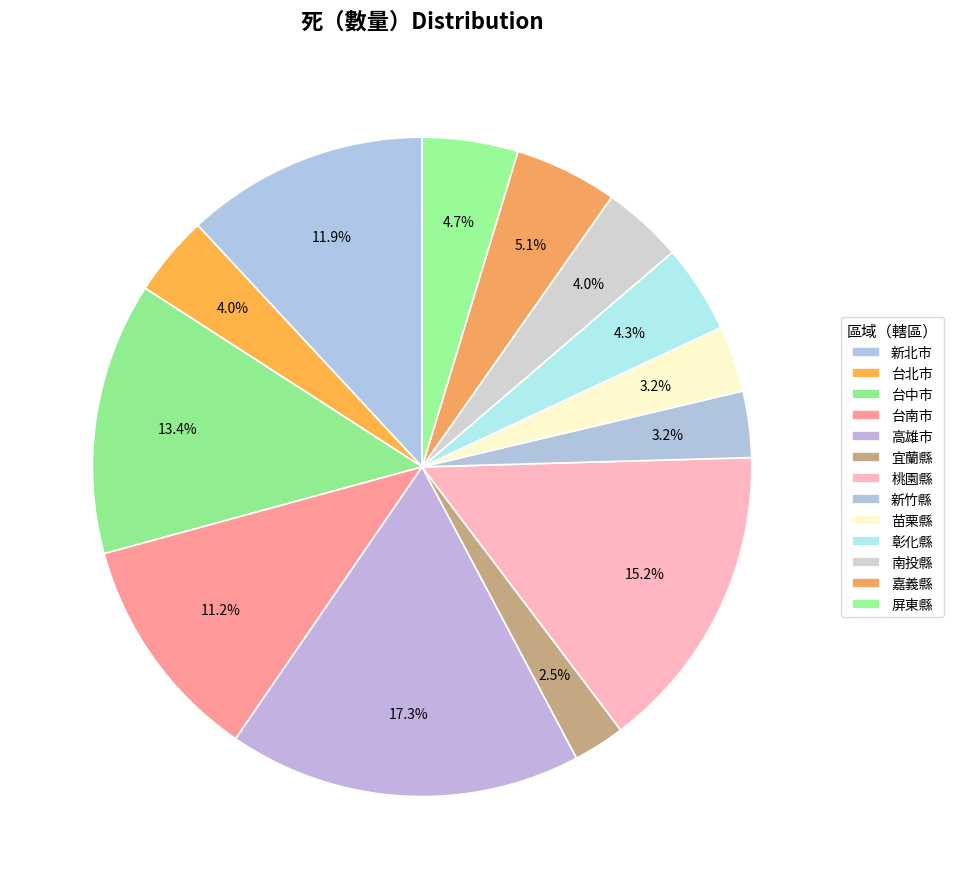

What is the change in value from 高雄市 to 南投縣?

-37